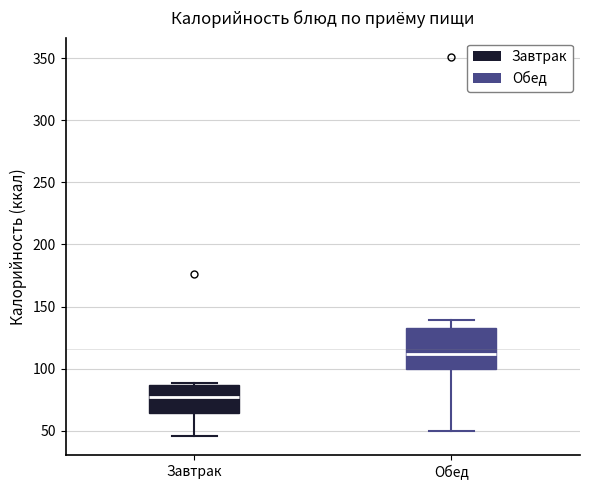

Reading left to right, read every box against the y-axis: the position of its median line, the range the box covers, and the ends of its whiskers. The values are not printed on the chart, so give them approximately, as read against the axis.

Завтрак: median 75, box 65 to 85, whiskers 45 to 90
Обед: median 110, box 100 to 135, whiskers 50 to 140